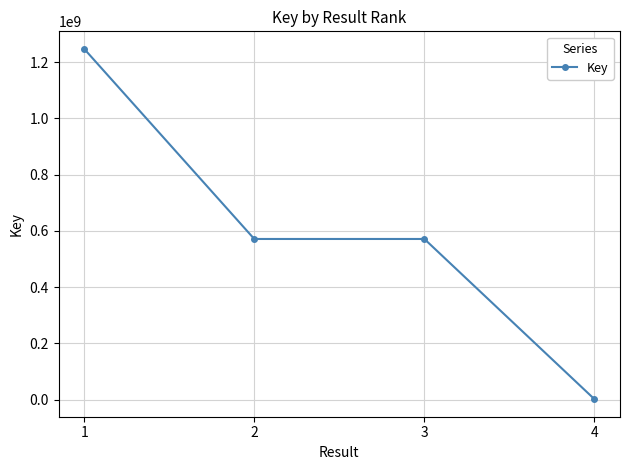

What is the change in value from 3 to 4?

-569832526